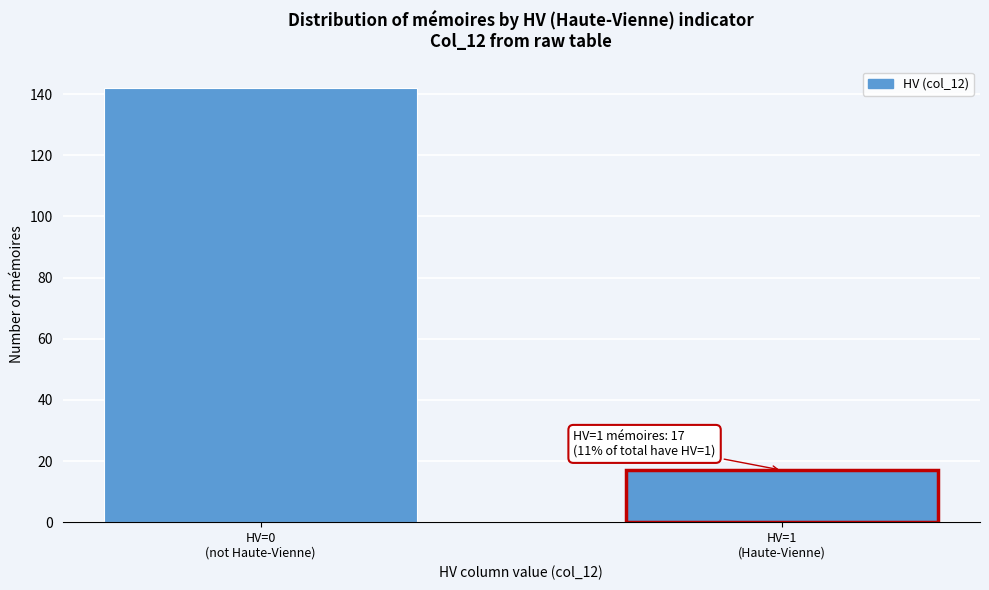

Reading left to right, list all the values displayed in this chart.

142	17